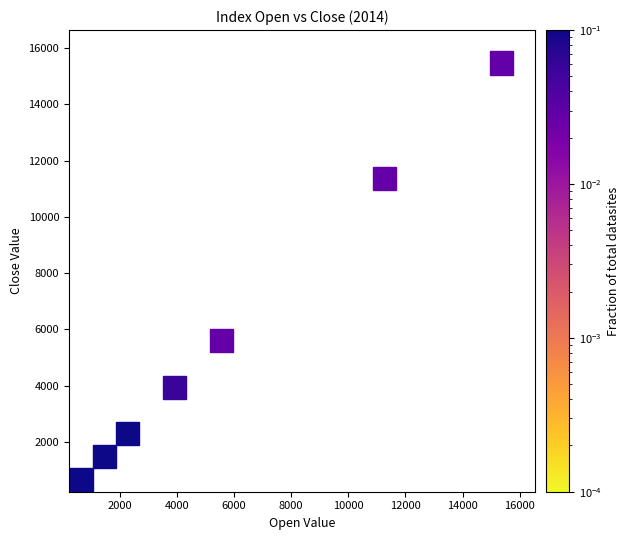

What Y value in the scatter plot is closest to 7691?

5251.3